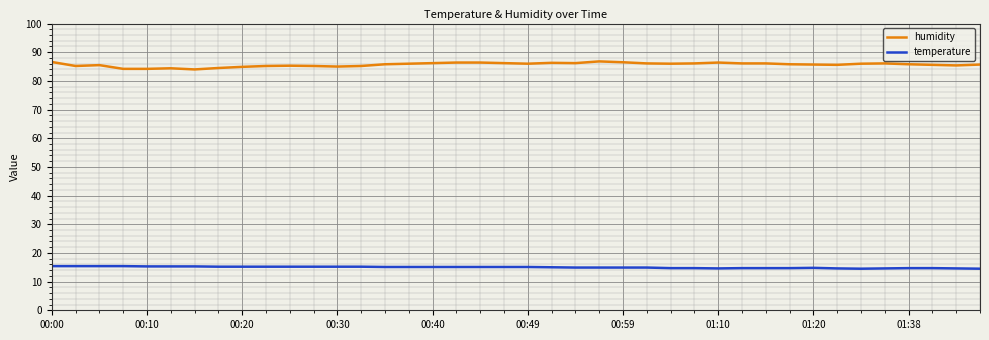

Which series has the largest total across all categories?

humidity